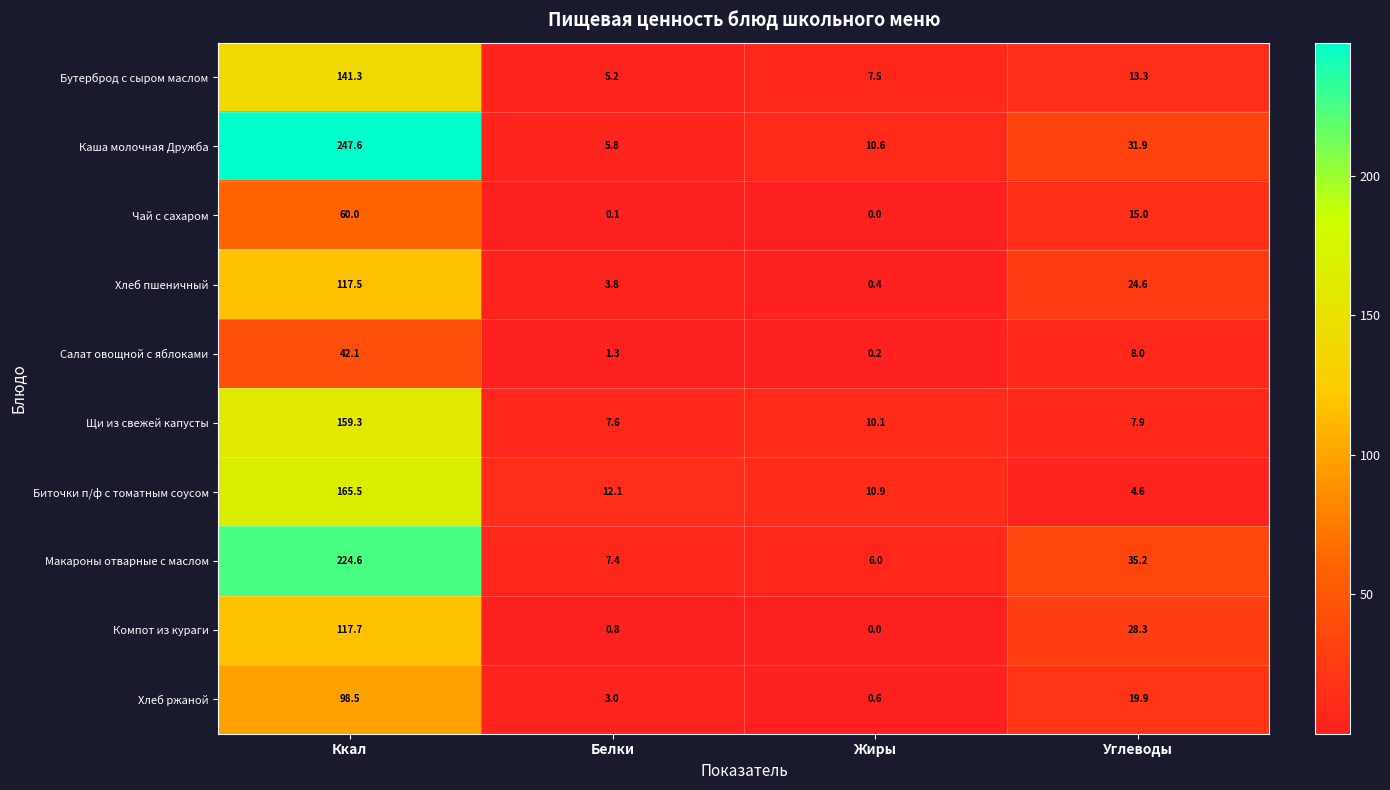

The Хлеб пшеничный series shows 7.6 at Углеводы. True or false?

False